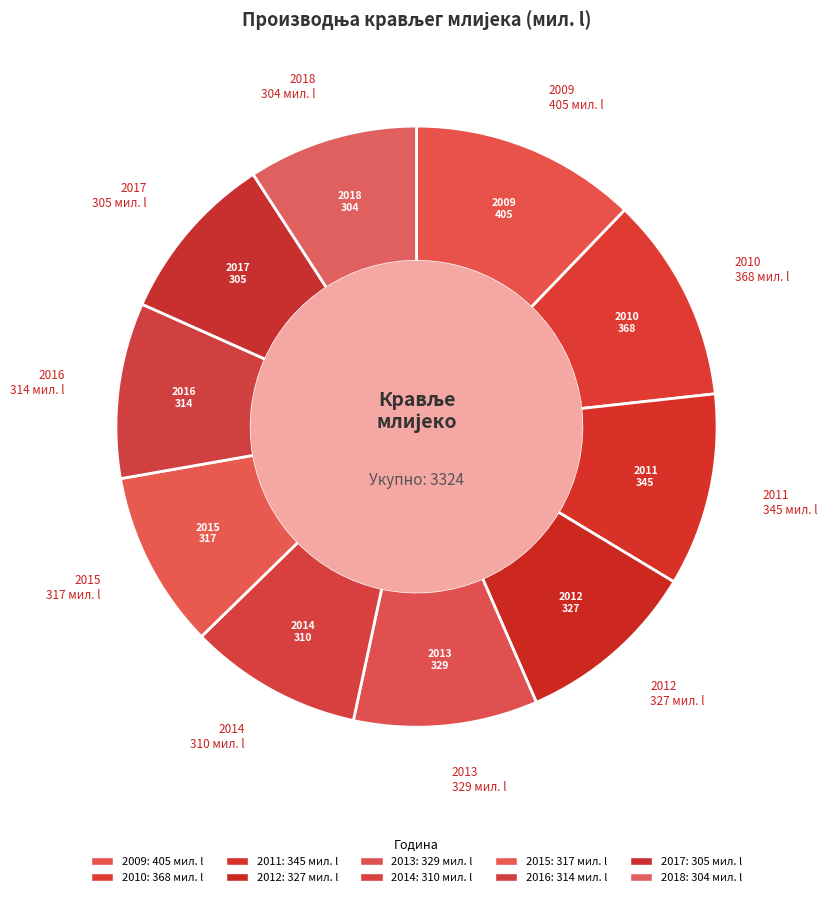

Rank the categories by value from highest to lowest.

2009, 2010, 2011, 2013, 2012, 2015, 2016, 2014, 2017, 2018